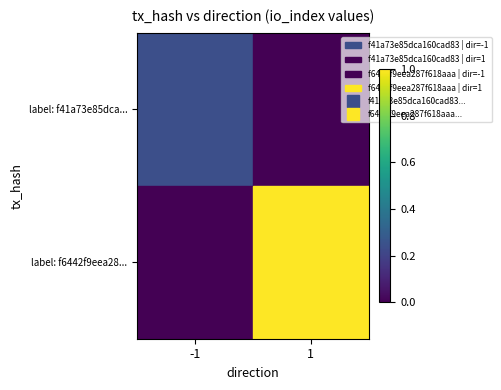

What is the difference between the maximum and minimum values in the label: f41a73e85dca... series?

0.2